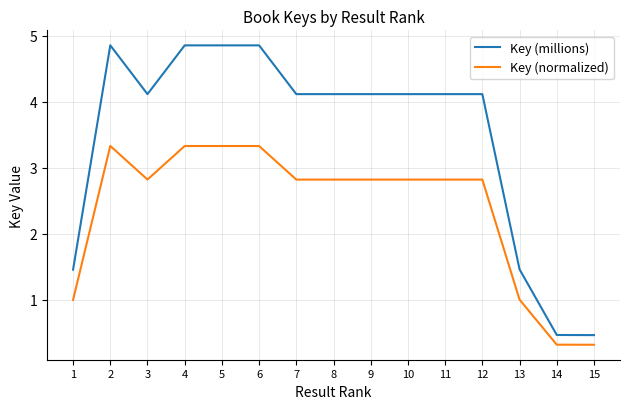

Rank the series at 10 from lowest to highest value.

Key (normalized), Key (millions)